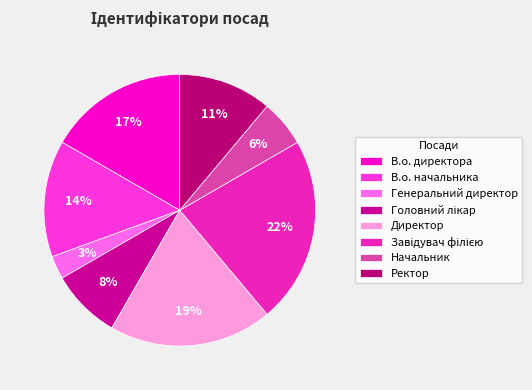

To the nearest percent, what portion does В.о. директора represent?

17%